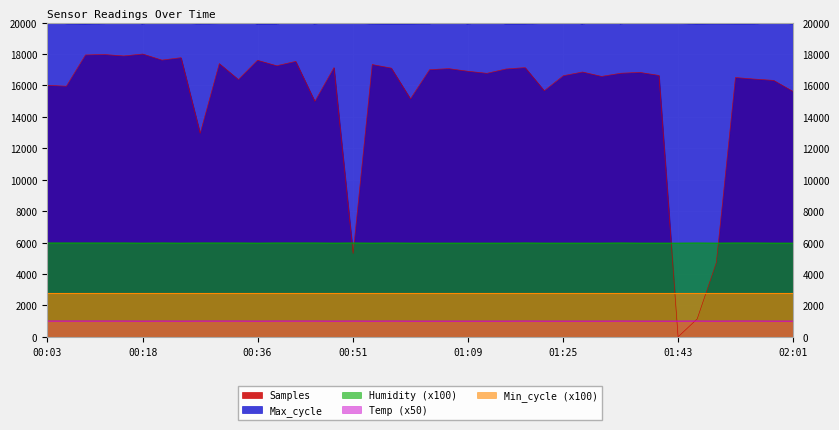

Which series has the largest total across all categories?

Max_cycle